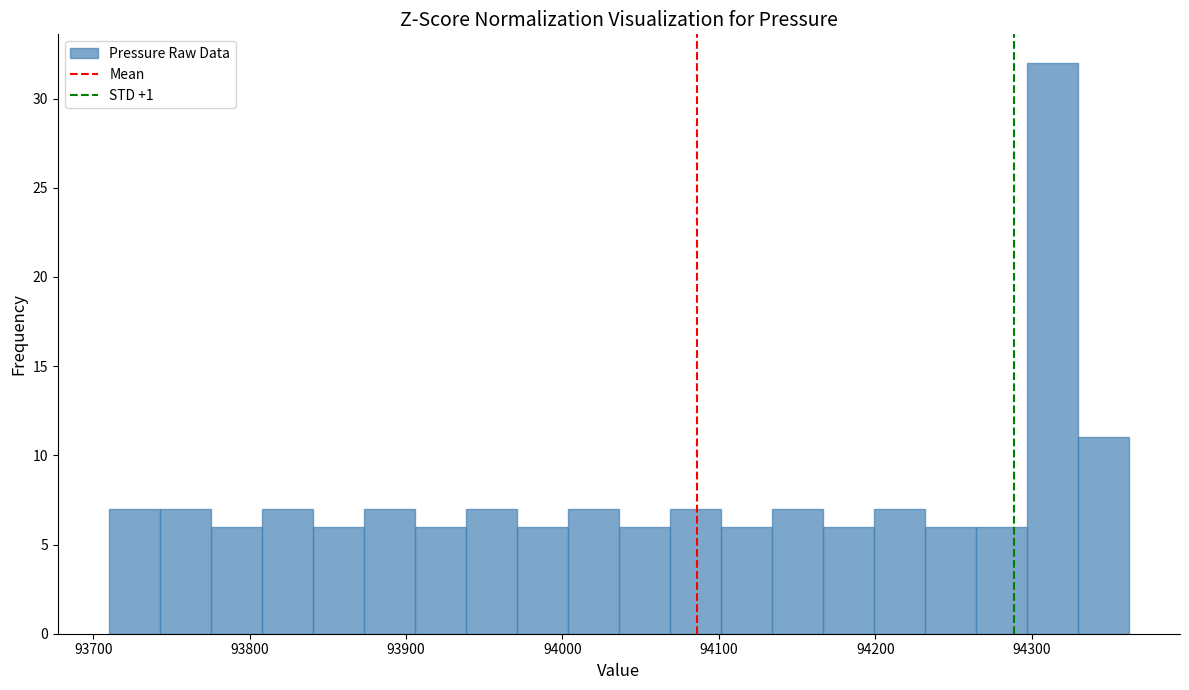

Read against the x-axis, roughly where is the centre of the tallest bar?

94310